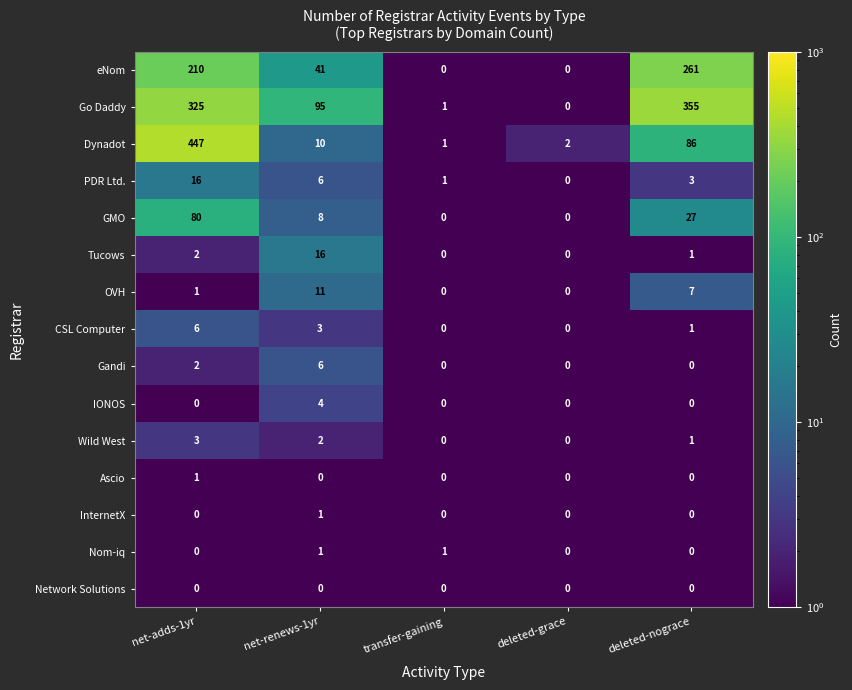

Which series has the largest total across all categories?

Go Daddy